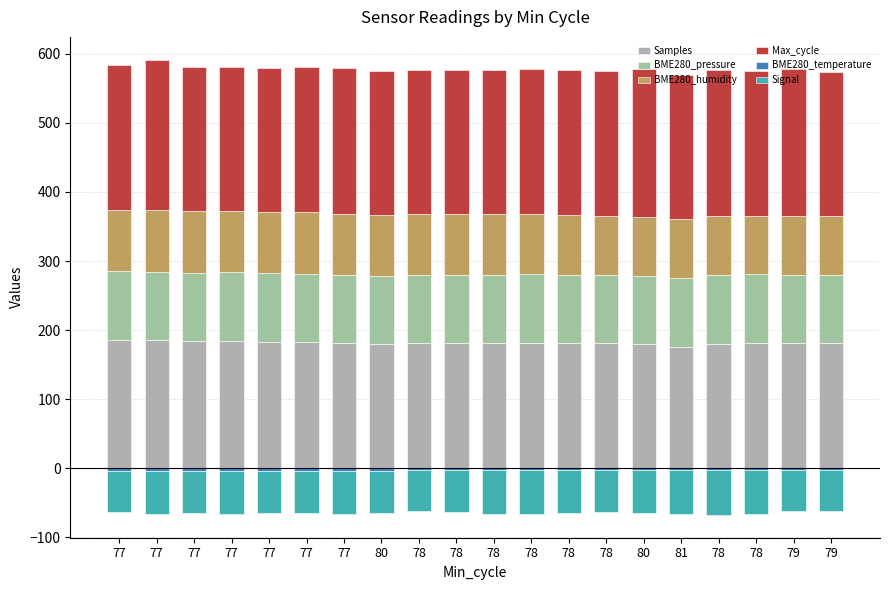

What is the label of the 17th bar from the left?

78